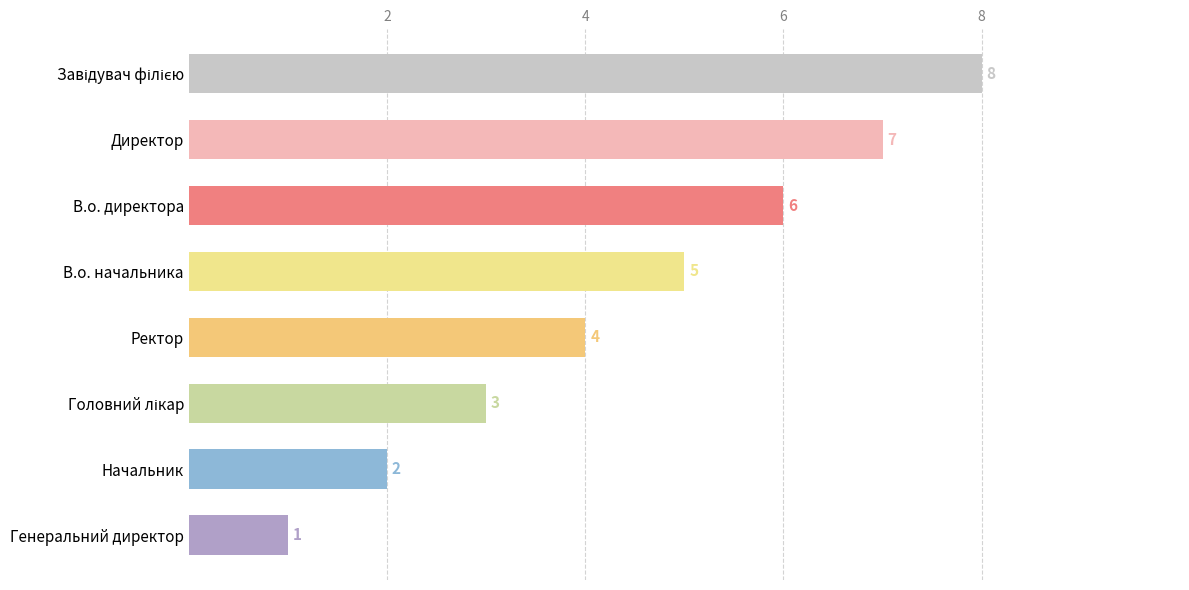

What is the sum of all values?

36